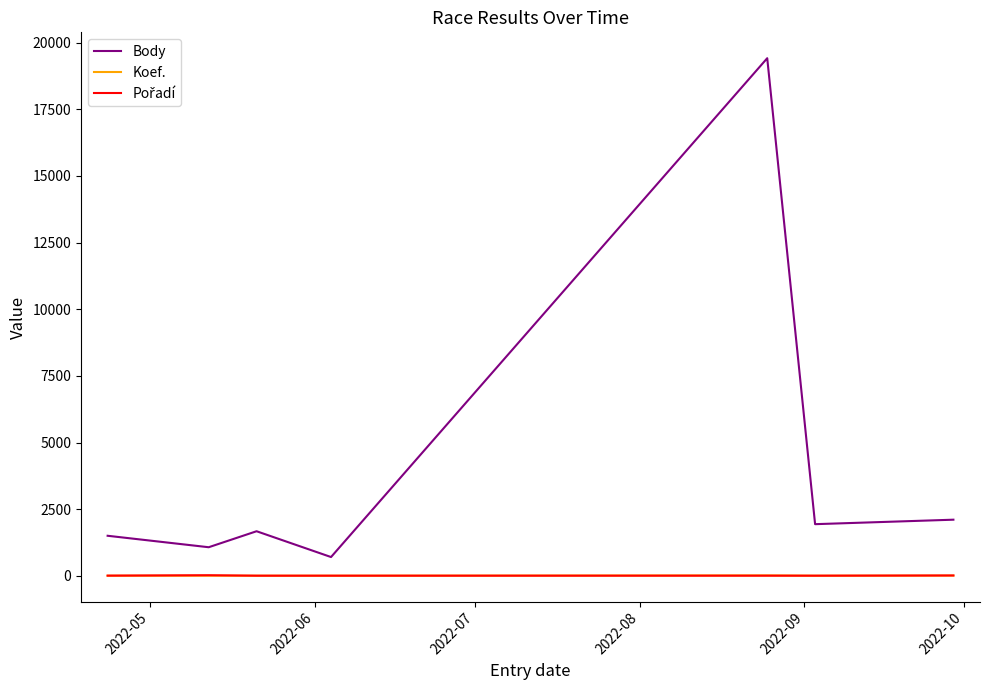

What is the highest value of the Body series?

19417